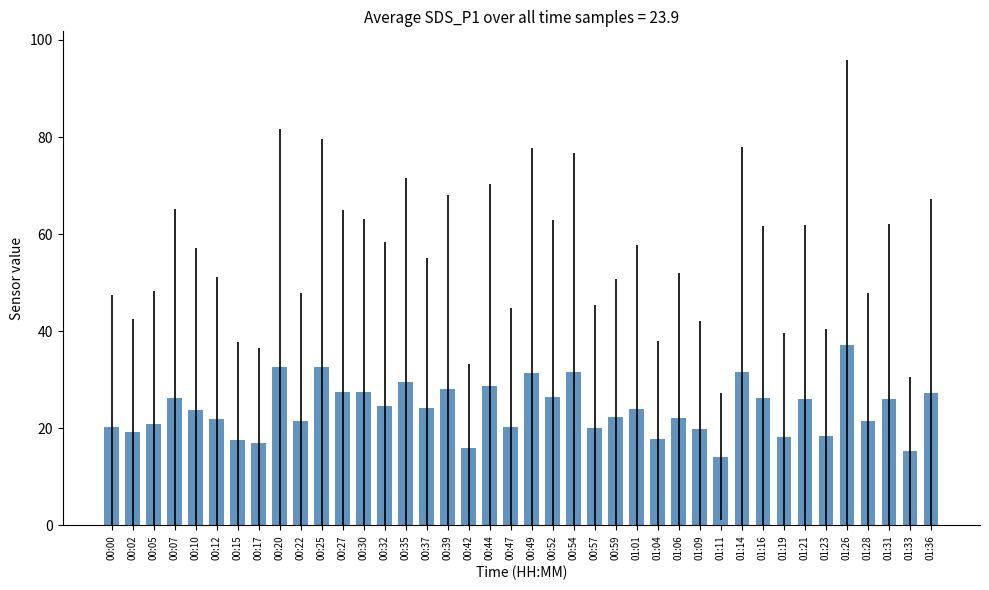

What is the change in value from 00:52 to 01:19?

-8.4